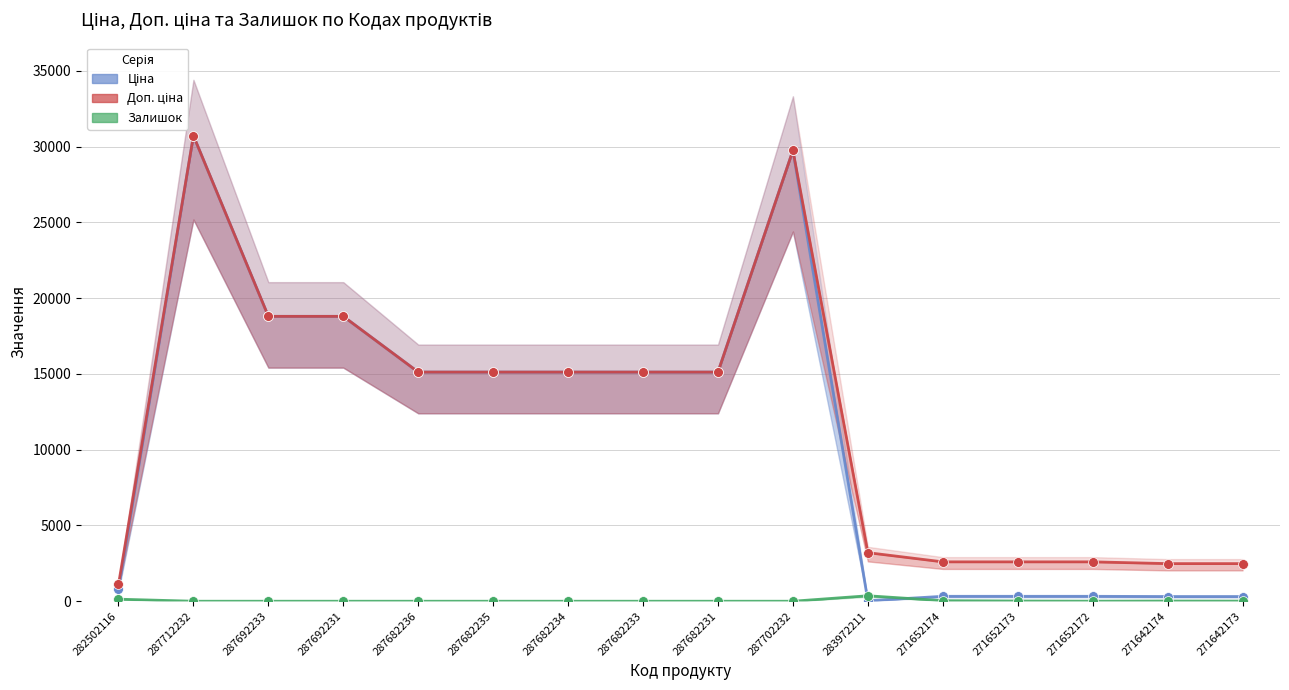

Which series contains the lowest Y value?

Залишок